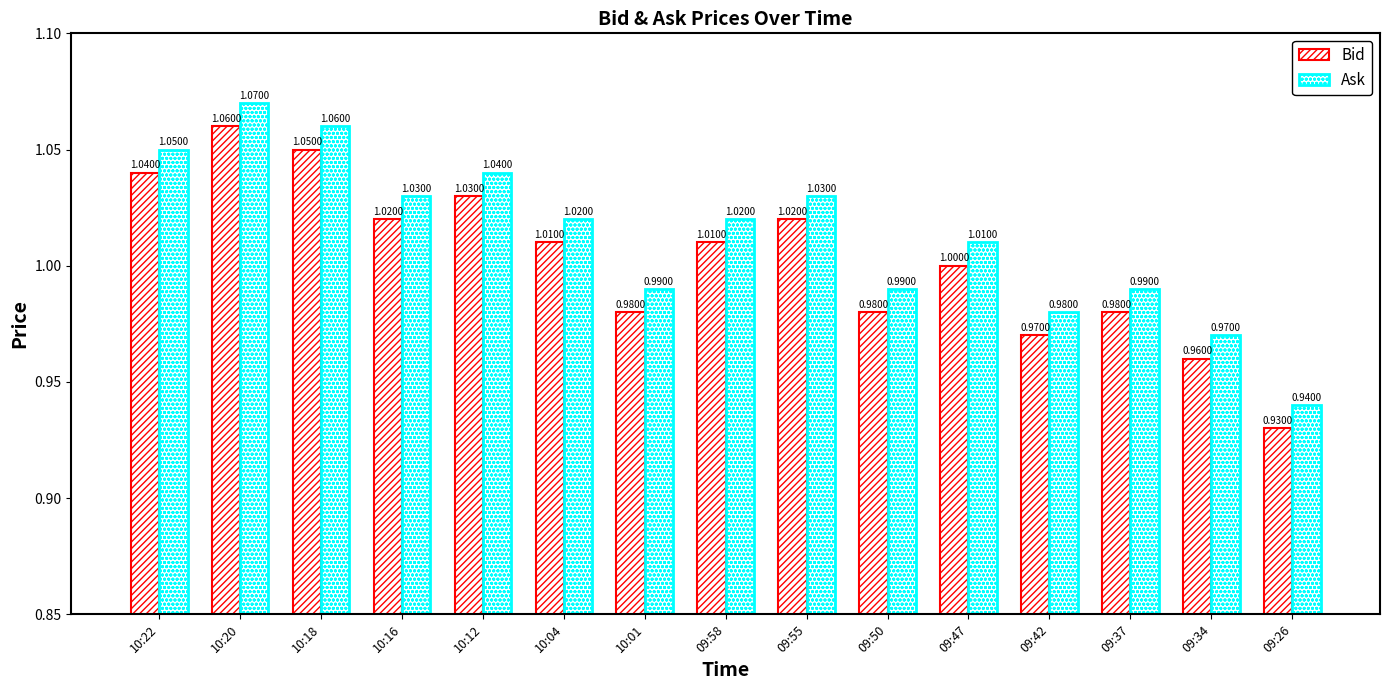

What is the sum of the Bid values at 09:26 and 10:16?

2.0